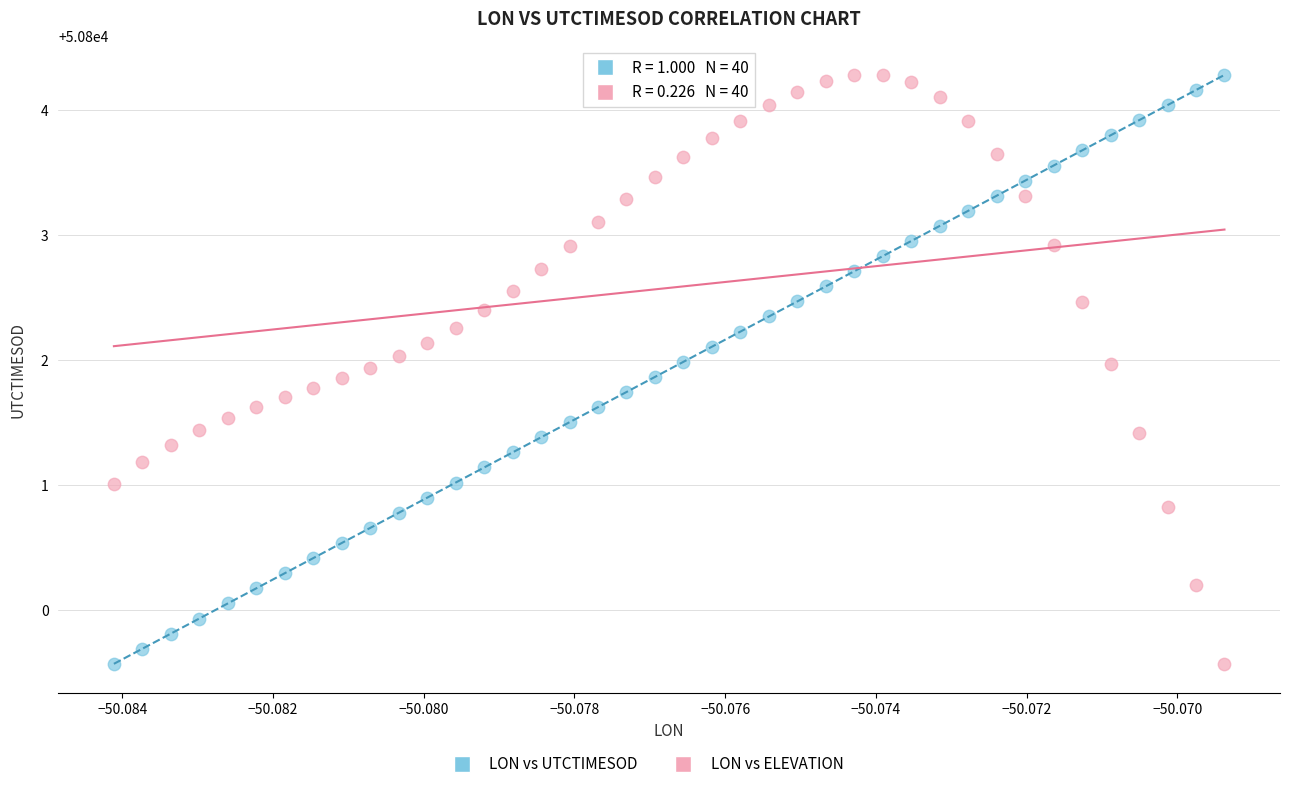

Across all data points, what is the range of Y values (max minus min)?

4.7